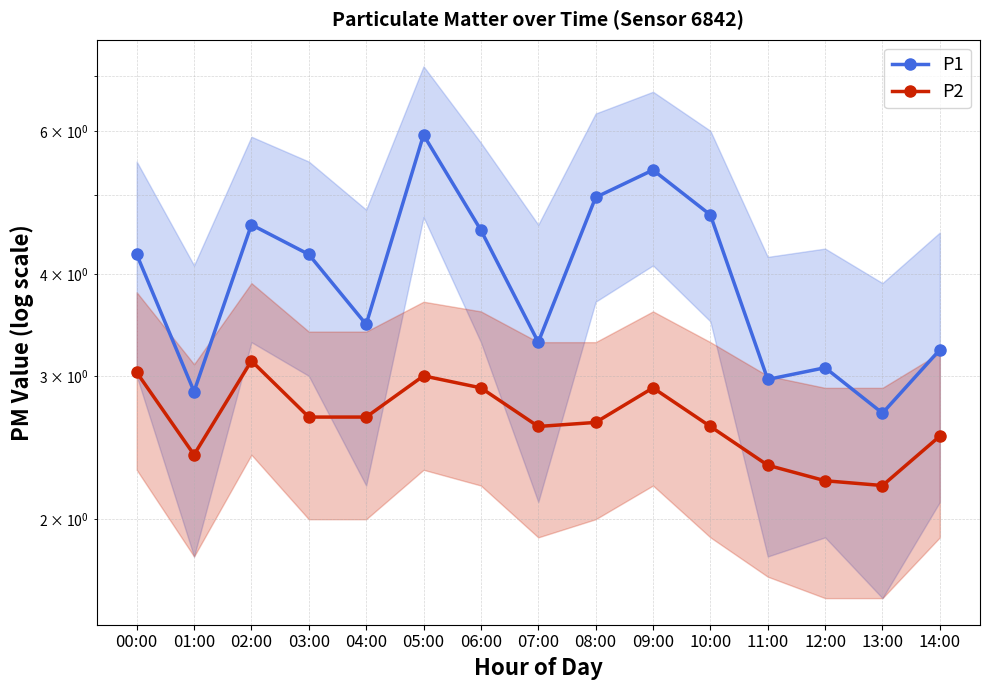

Which series has the widest spread of values?

P1